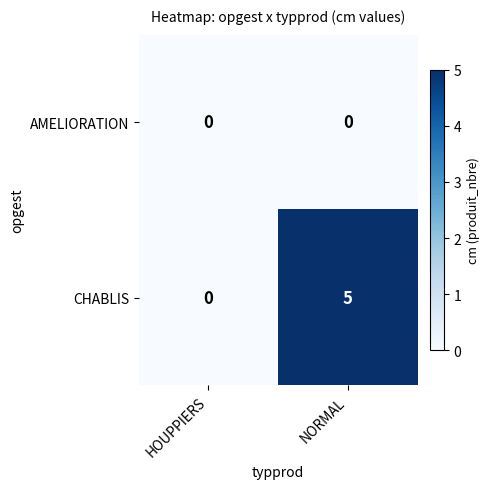

True or false: CHABLIS has a value of 5 at NORMAL.

True